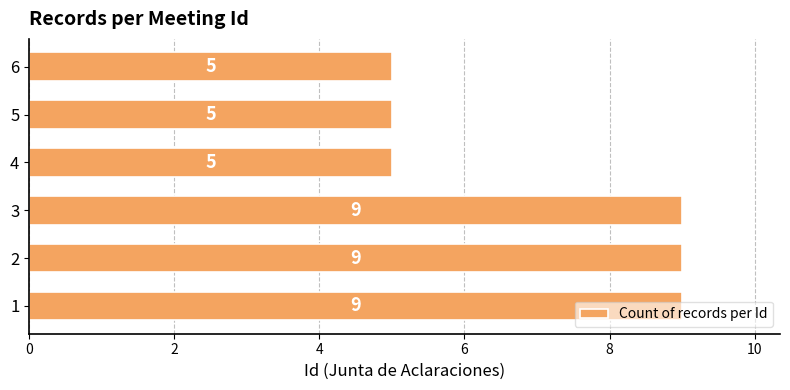

Which has a higher value, 2 or 6?

2